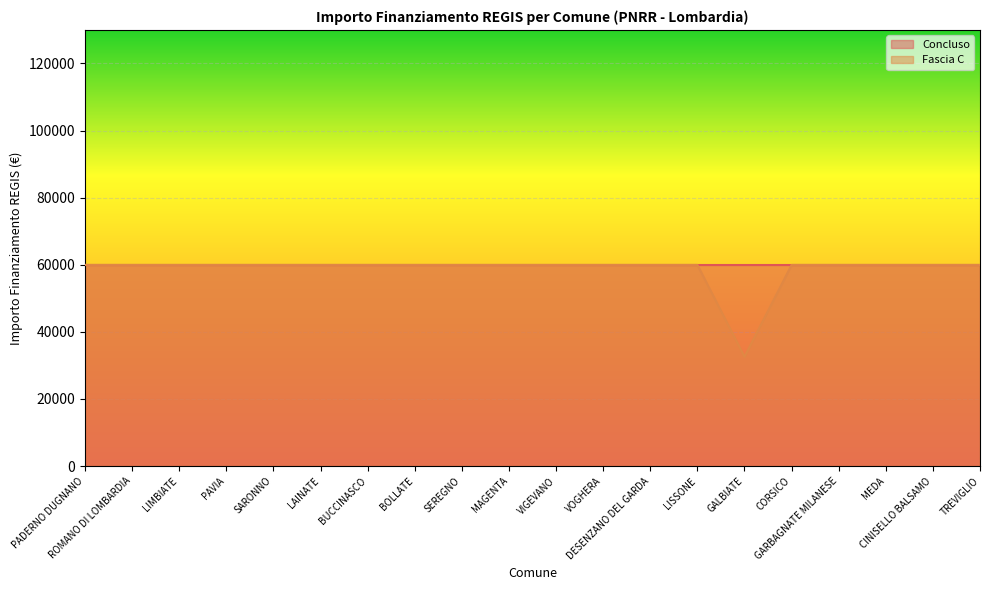

What is the label of the 1st point from the left?

PADERNO DUGNANO